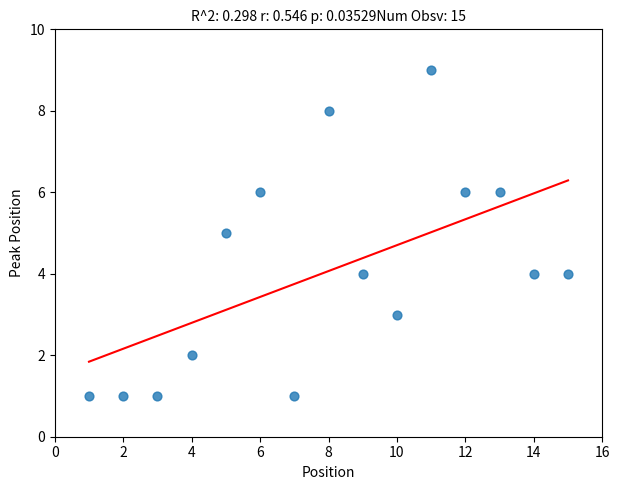

What is the range of Y values (max minus min)?

8